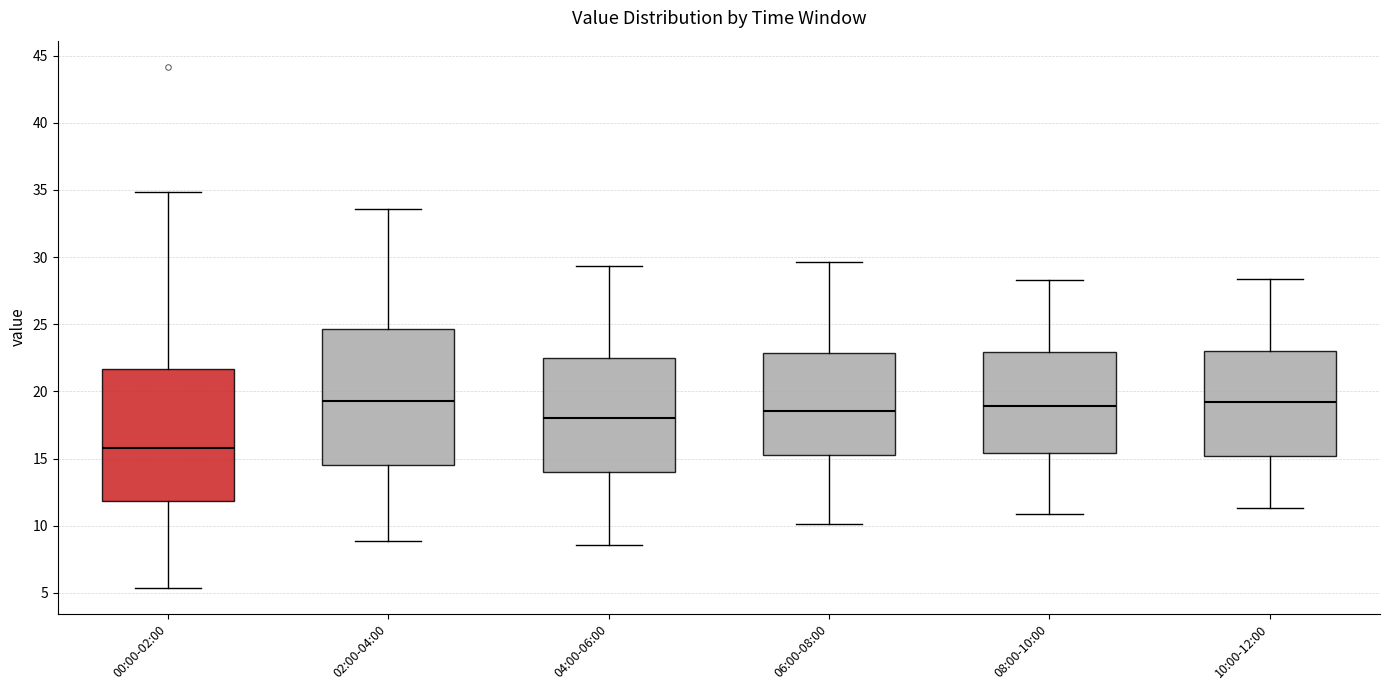

Reading left to right, transcribe this box plot: for each box, give where its median line is, the range the box spans, and where its two whiskers end, as read against the y-axis. The values are not printed on the chart, so give them approximately, as read against the axis.

00:00-02:00: median 16.0, box 12.0 to 21.5, whiskers 5.5 to 35.0
02:00-04:00: median 19.5, box 14.5 to 24.5, whiskers 9.0 to 33.5
04:00-06:00: median 18.0, box 14.0 to 22.5, whiskers 8.5 to 29.5
06:00-08:00: median 18.5, box 15.5 to 23.0, whiskers 10.0 to 29.5
08:00-10:00: median 19.0, box 15.5 to 23.0, whiskers 11.0 to 28.5
10:00-12:00: median 19.0, box 15.0 to 23.0, whiskers 11.5 to 28.5